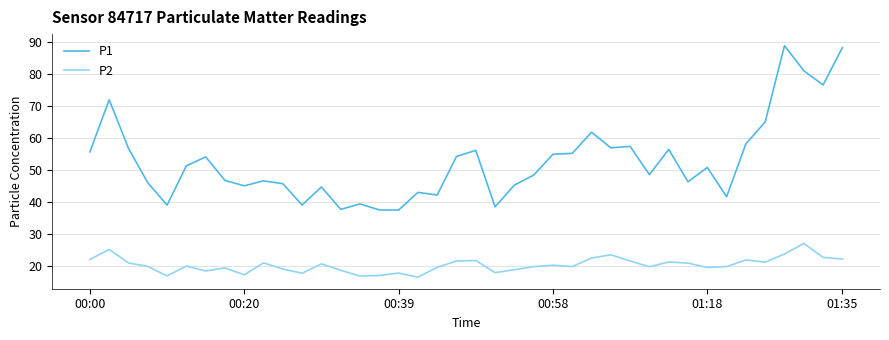

Which series has the largest range (max minus min)?

P1